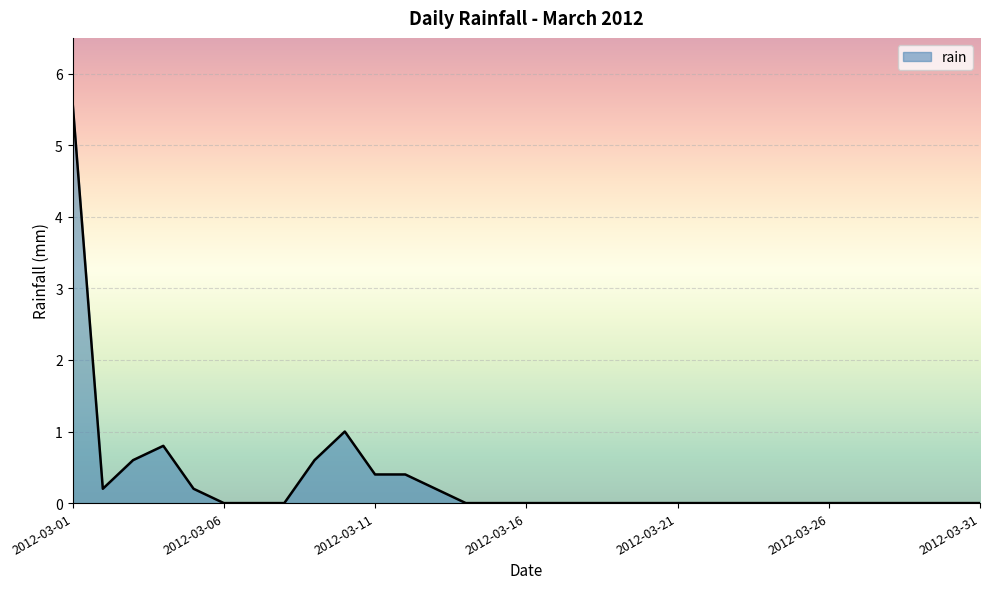

What is the difference between the maximum and minimum values?

5.6